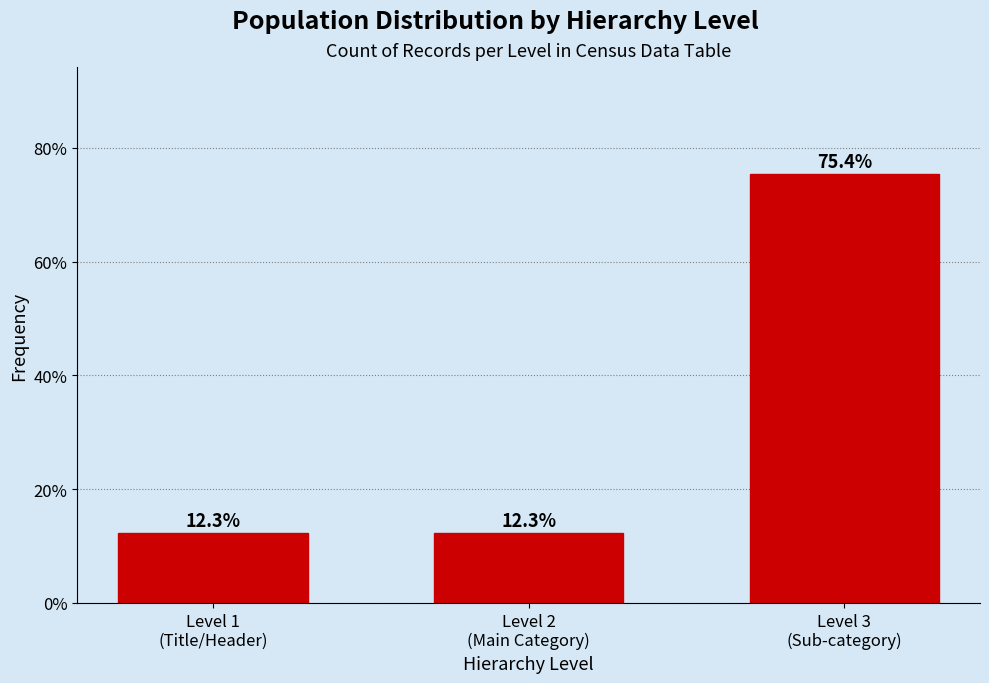

Does the chart contain any negative values?

No